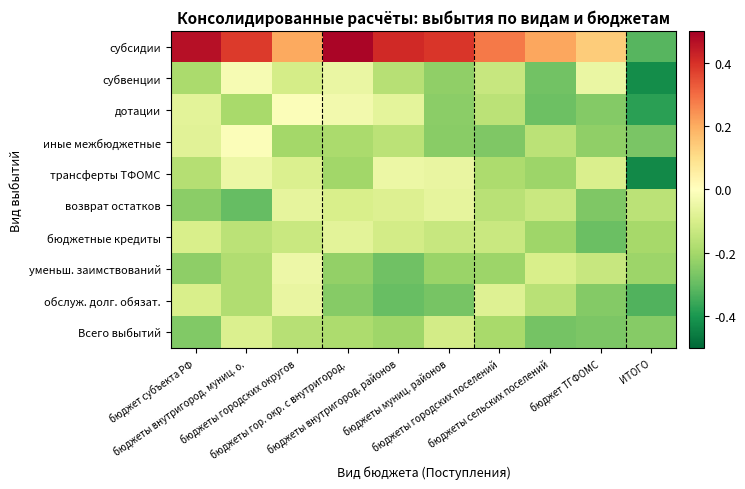

How many categories are shown in the chart?

10